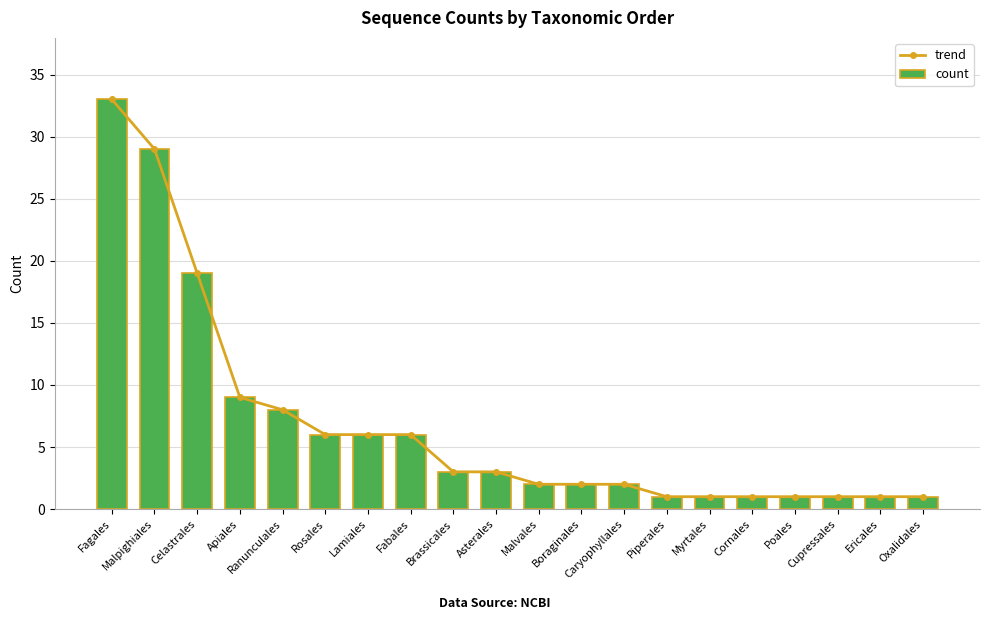

What is the average value of the trend series?

7